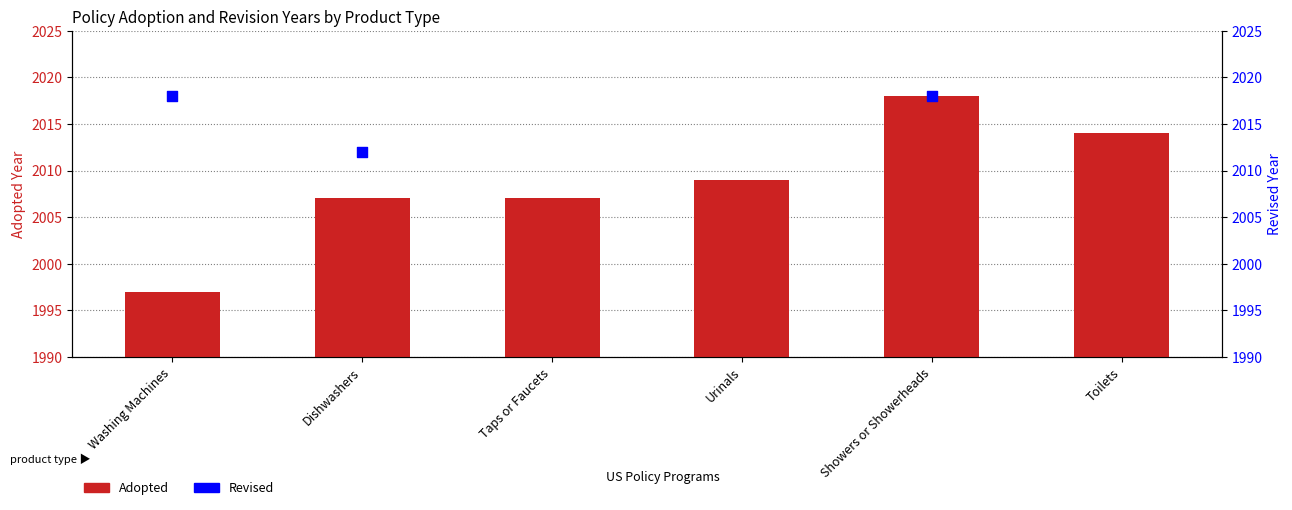

Approximately how many times larger is the value at Urinals compared to Showers or Showerheads?

1.0